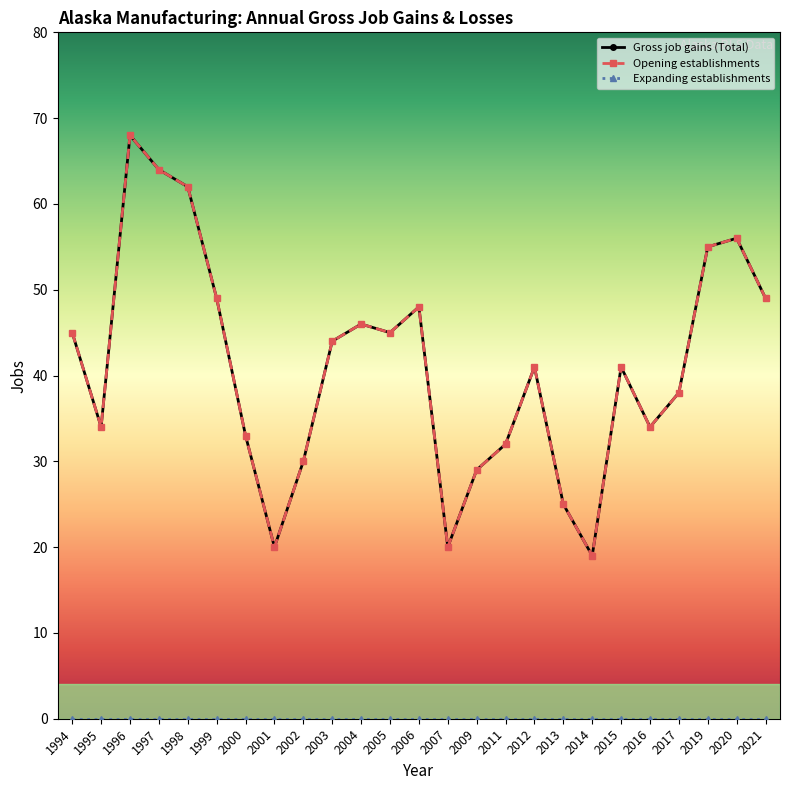

Is this an area chart (filled region under the line)?

No